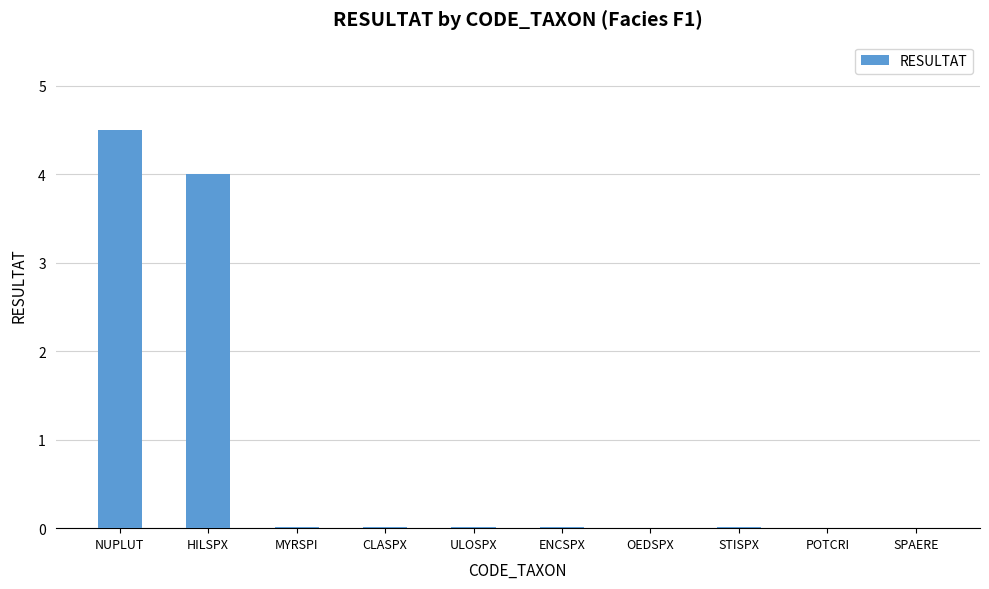

What is the sum of all values?

8.6